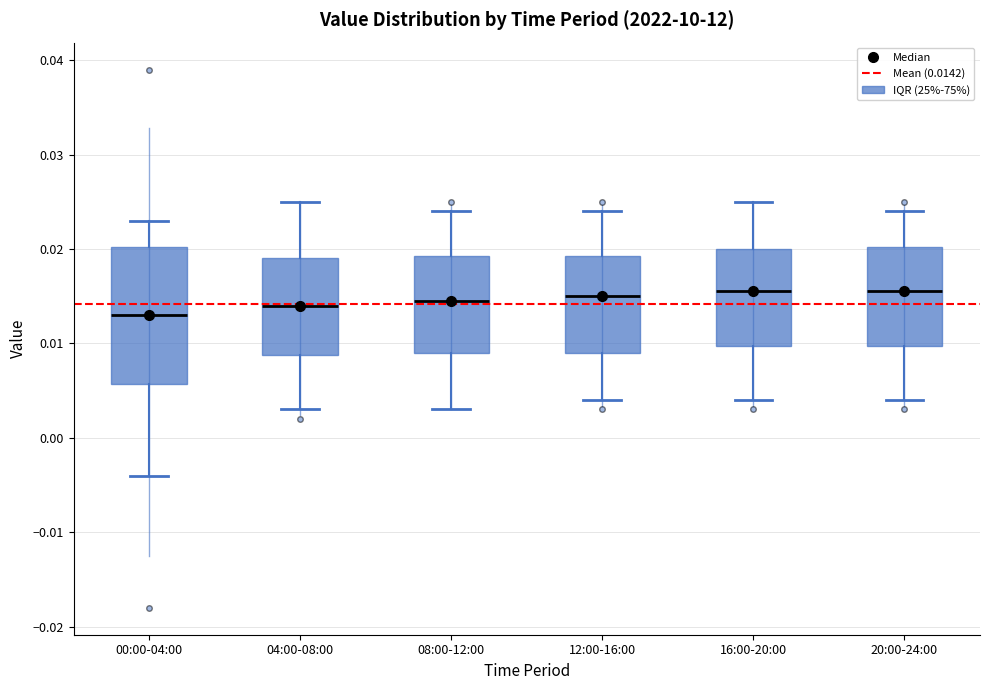

Reading left to right, transcribe this box plot: for each box, give where its median line is, the range the box spans, and where its two whiskers end, as read against the y-axis. The values are not printed on the chart, so give them approximately, as read against the axis.

00:00-04:00: median 0.013, box 0.006 to 0.020, whiskers -0.004 to 0.023
04:00-08:00: median 0.014, box 0.009 to 0.019, whiskers 0.003 to 0.025
08:00-12:00: median 0.015, box 0.009 to 0.019, whiskers 0.003 to 0.024
12:00-16:00: median 0.015, box 0.009 to 0.019, whiskers 0.004 to 0.024
16:00-20:00: median 0.016, box 0.010 to 0.020, whiskers 0.004 to 0.025
20:00-24:00: median 0.016, box 0.010 to 0.020, whiskers 0.004 to 0.024